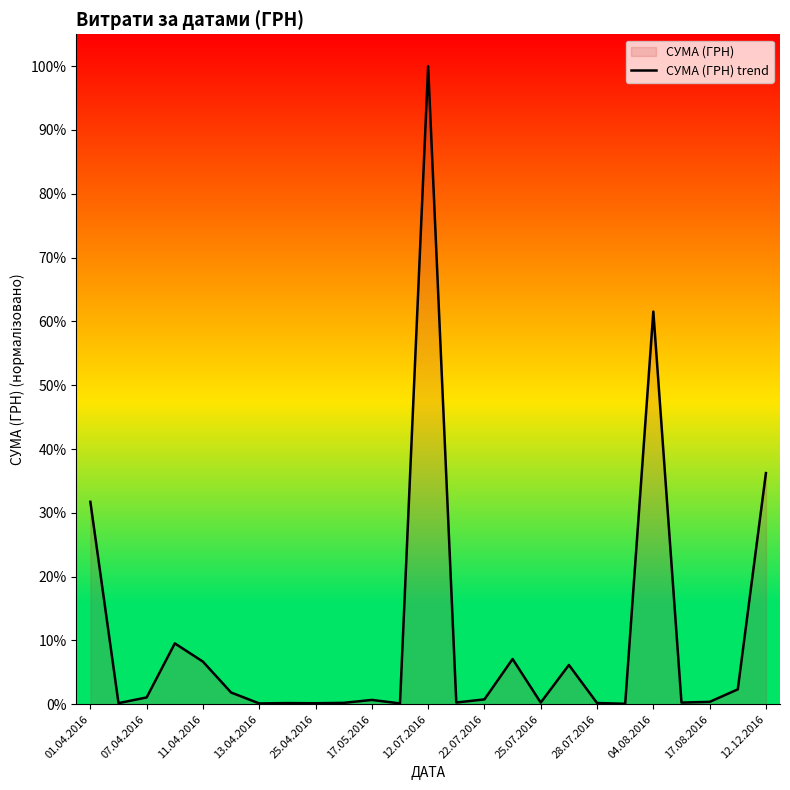

What is the change in value from 17.08.2016 to 12.12.2016?

+35.9